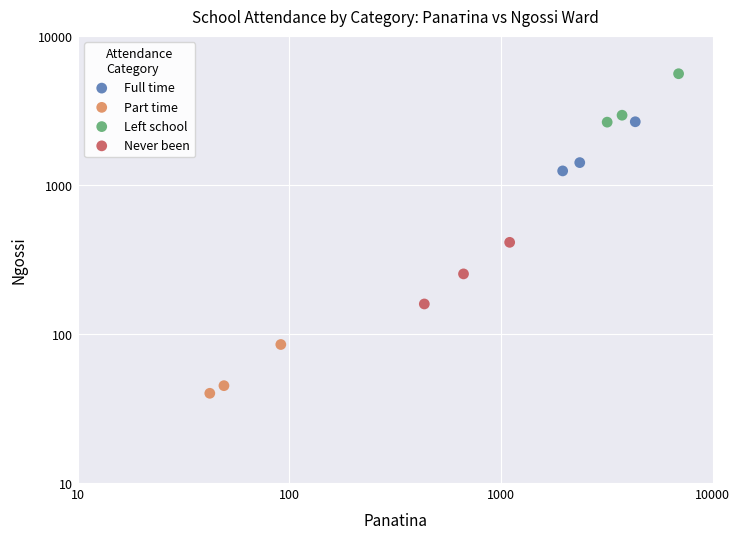

Which series contains the lowest Y value?

Part time